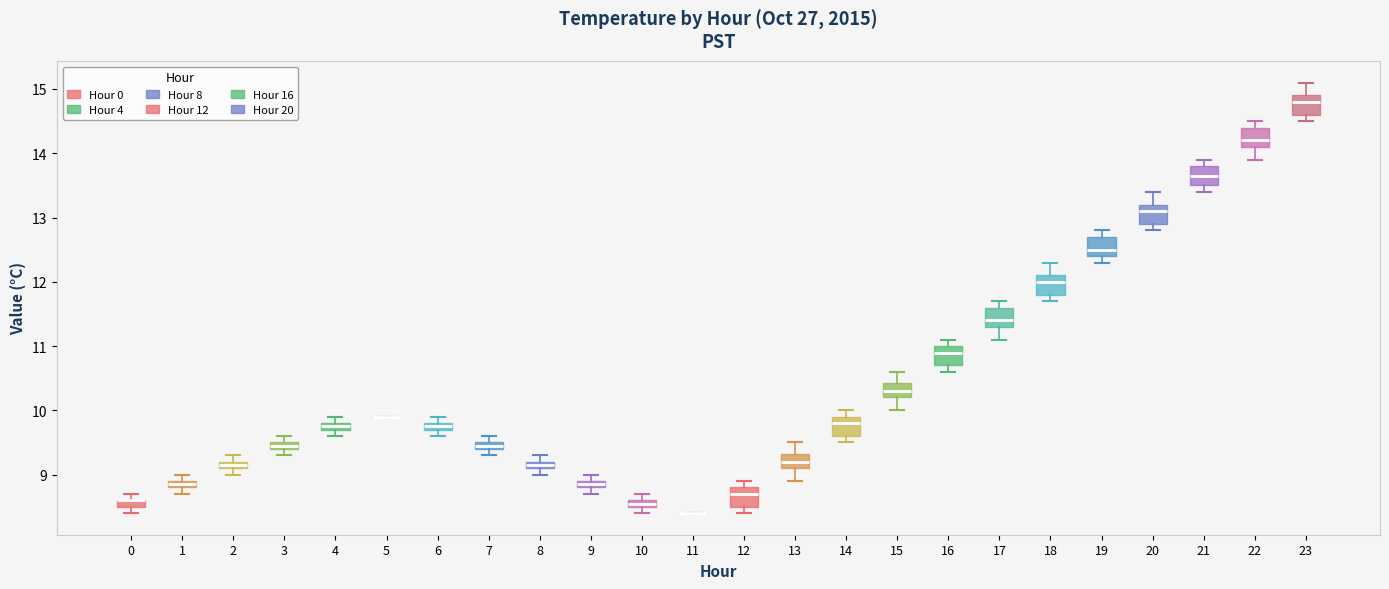

Where does the median line of the box at x = 17 sit on the y-axis? The values are not printed on the chart, so give them approximately, as read against the axis.

11.4